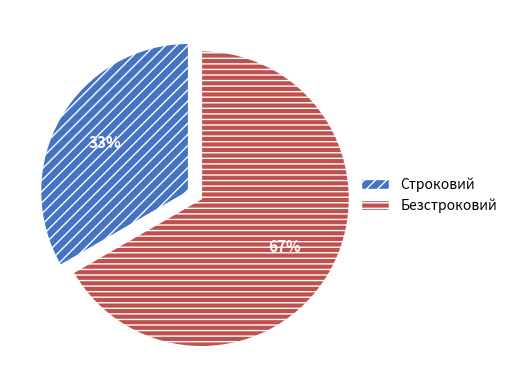

Which has a higher value, Безстроковий or Строковий?

Безстроковий